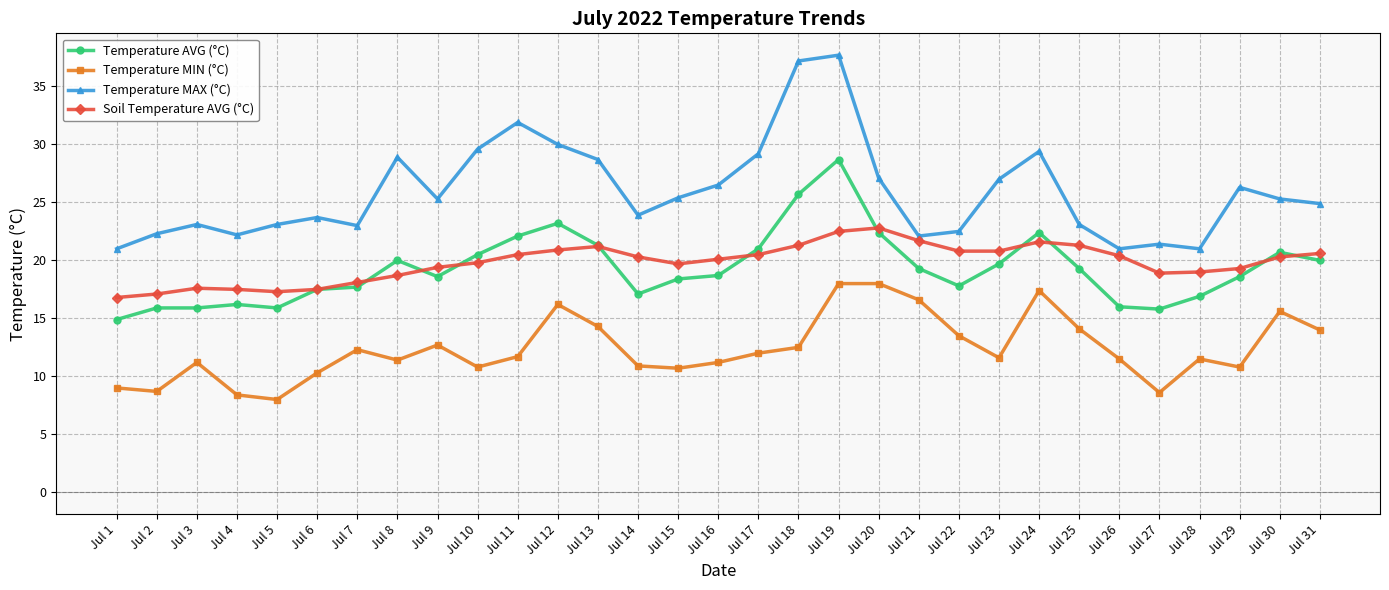

What is the greatest value displayed?

37.7